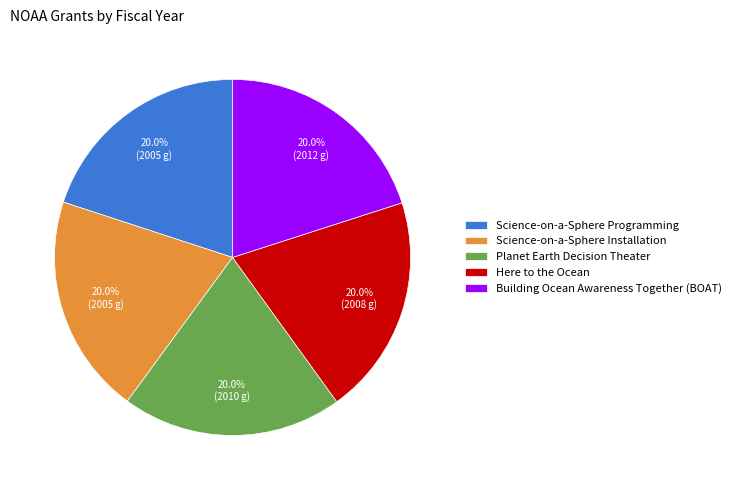

Does Science-on-a-Sphere Installation represent more than half of the total?

No